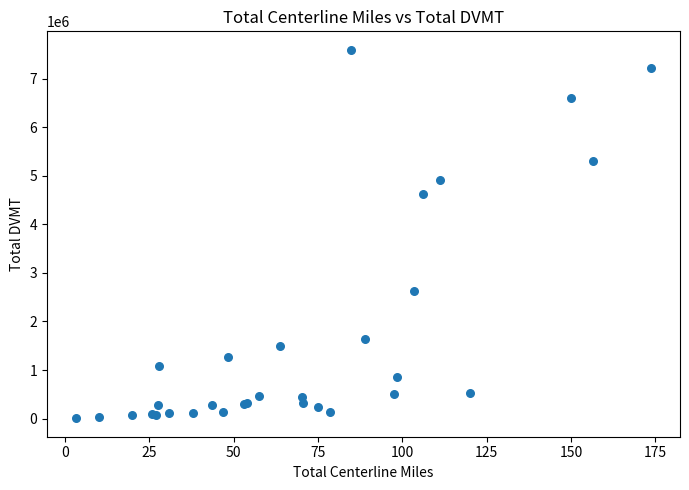

What Y value in the scatter plot is closest to 3799825?

4617956.3